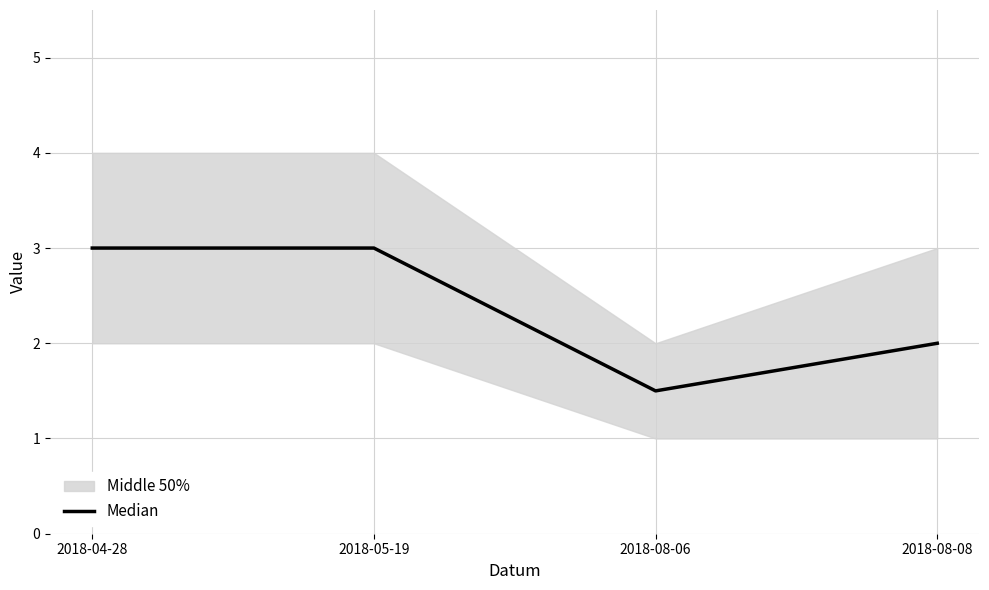

True or false: Median has a value of 4.9 at 2018-04-28.

False